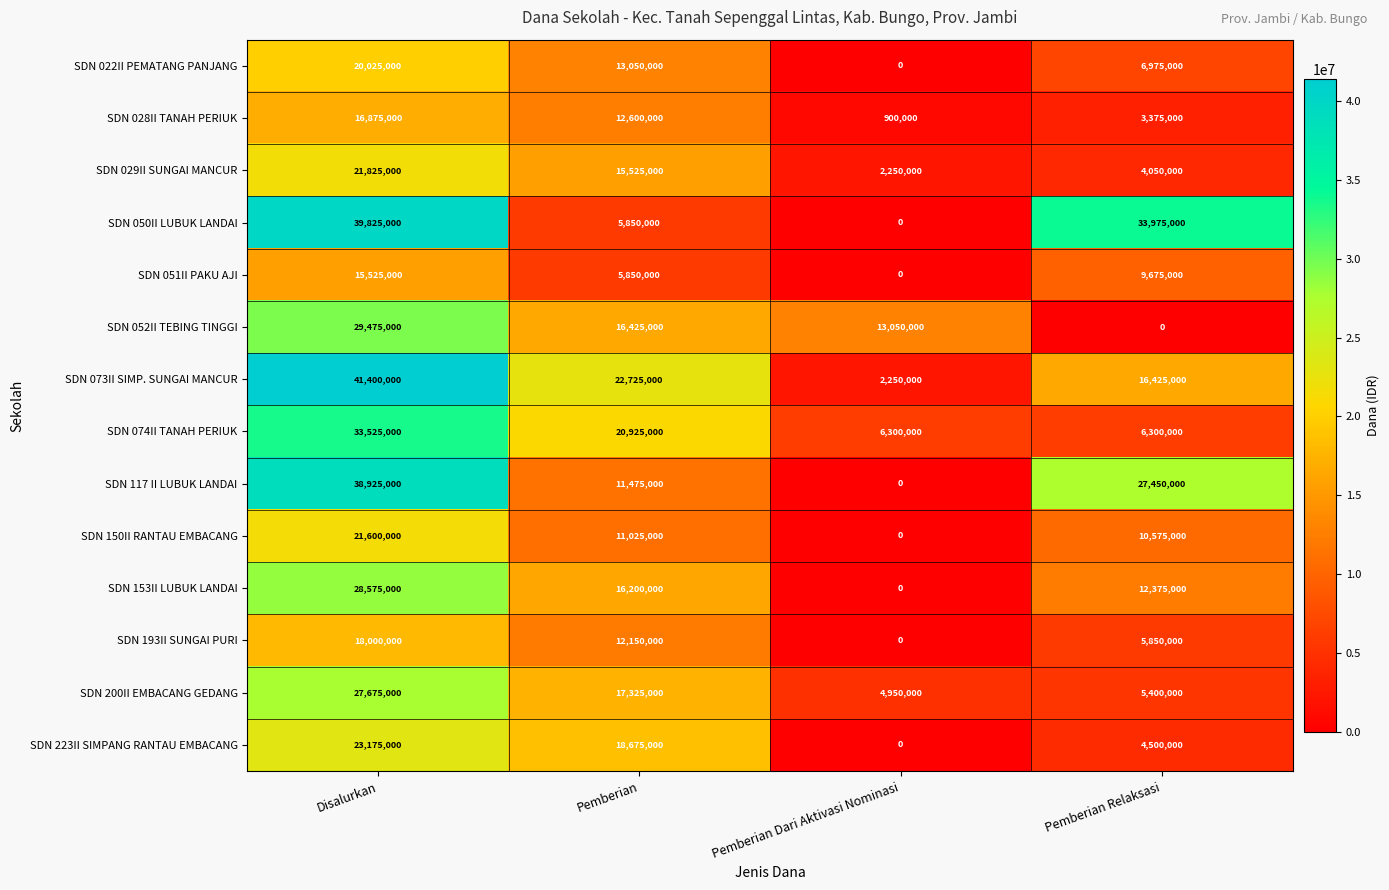

At which category is the sum across all series the highest?

Disalurkan